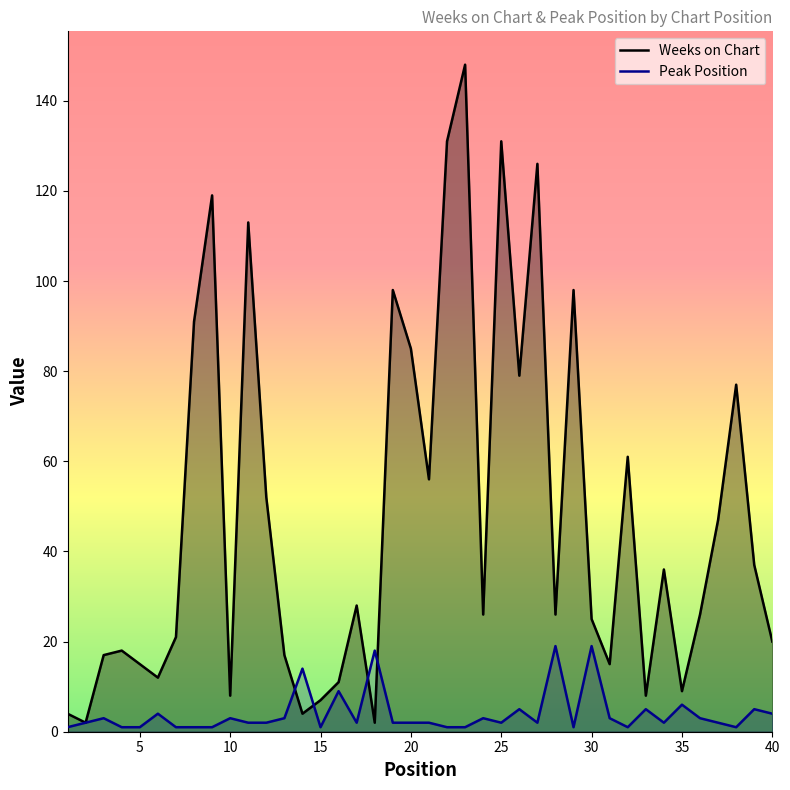

What is the lowest value of the Peak Position series?

1